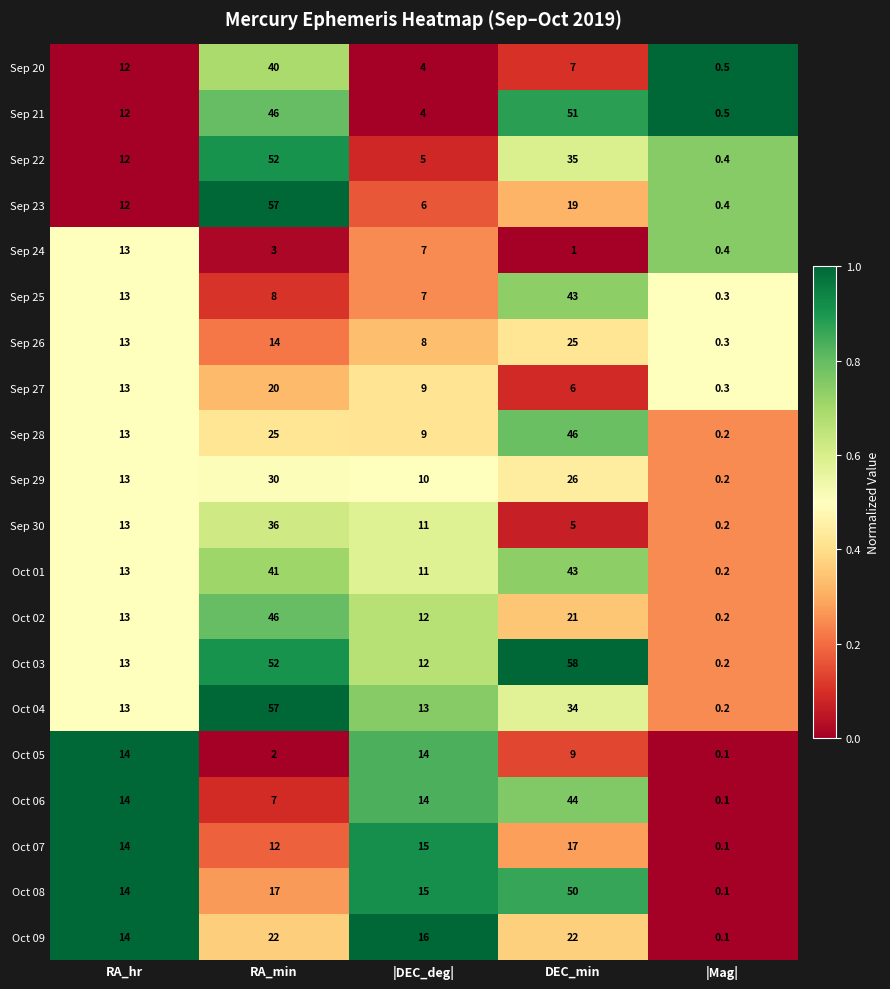

List the labels in order of Sep 29 value, largest first.

RA_min, DEC_min, RA_hr, |DEC_deg|, |Mag|